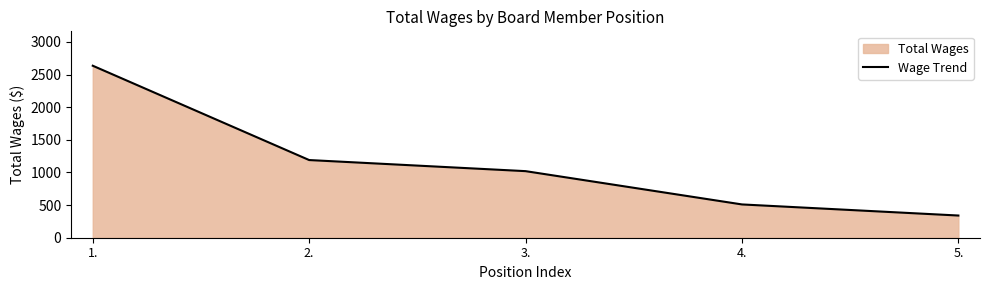

Reading left to right, transcribe all the data shown in this chart.

1.=2635	2.=1190	3.=1020	4.=510	5.=340